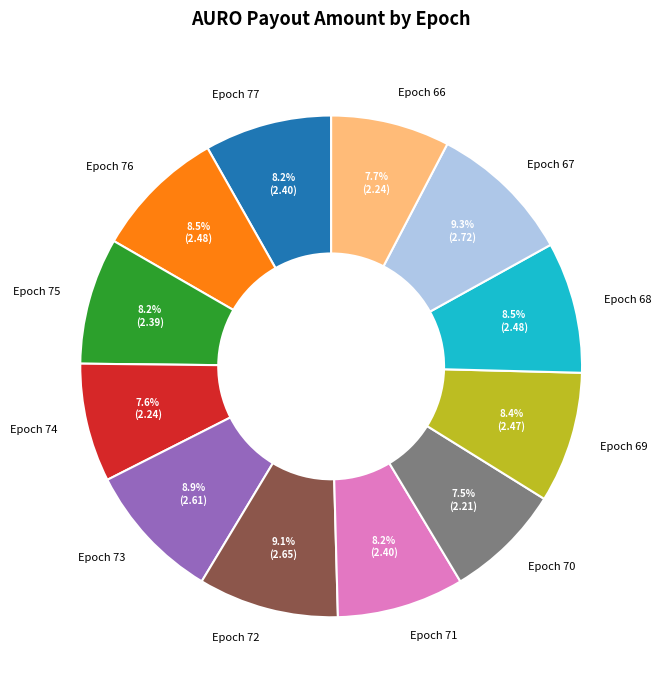

What percentage is the Epoch 71 slice, to the nearest percent?

8%